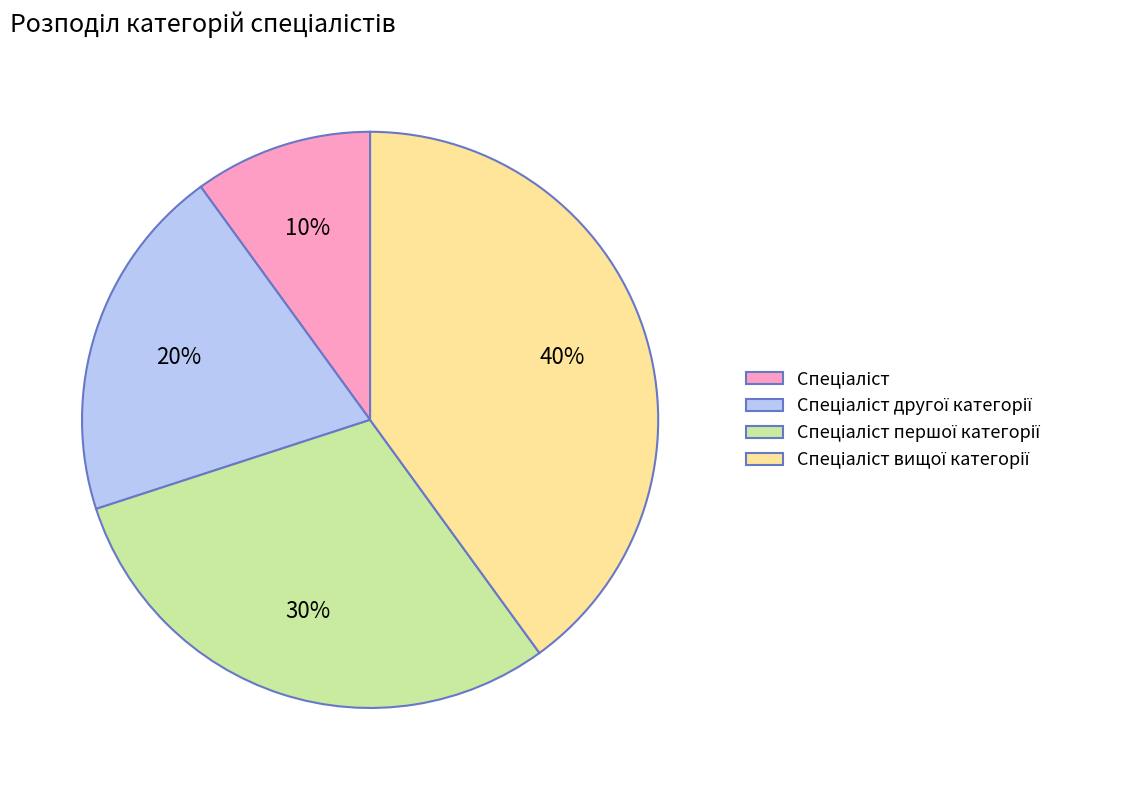

Does any single category account for the majority?

No